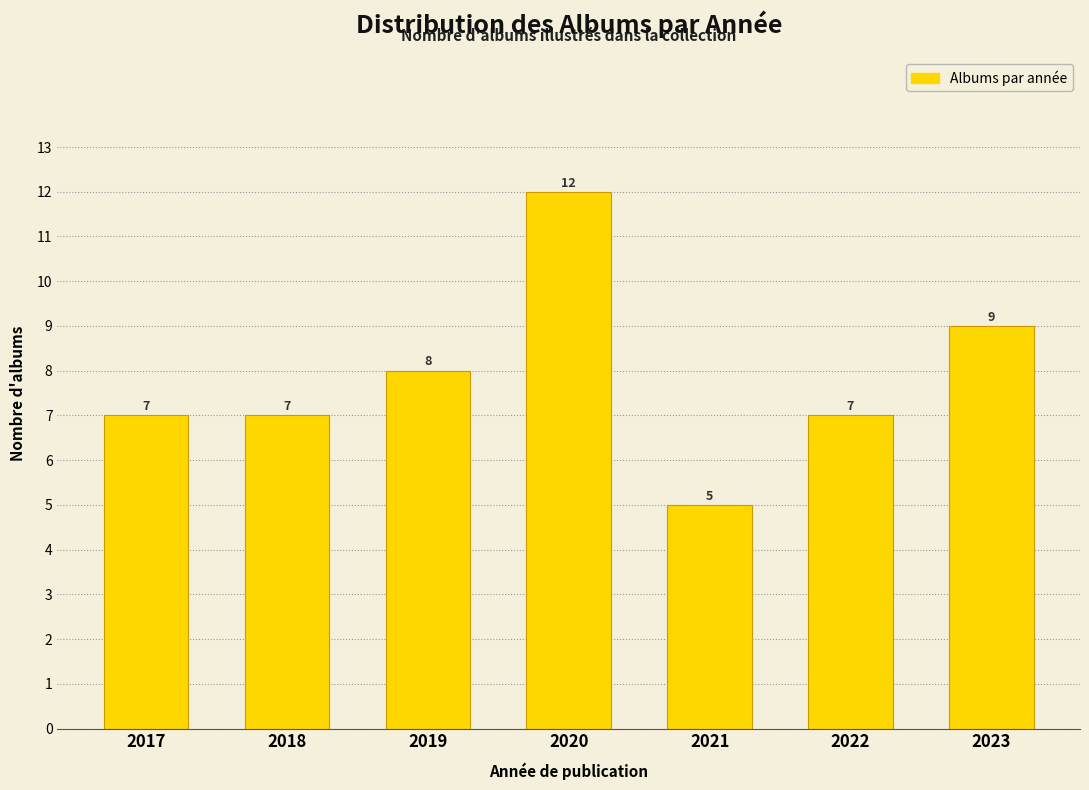

Reading left to right, extract all data points from this chart.

7	7	8	12	5	7	9